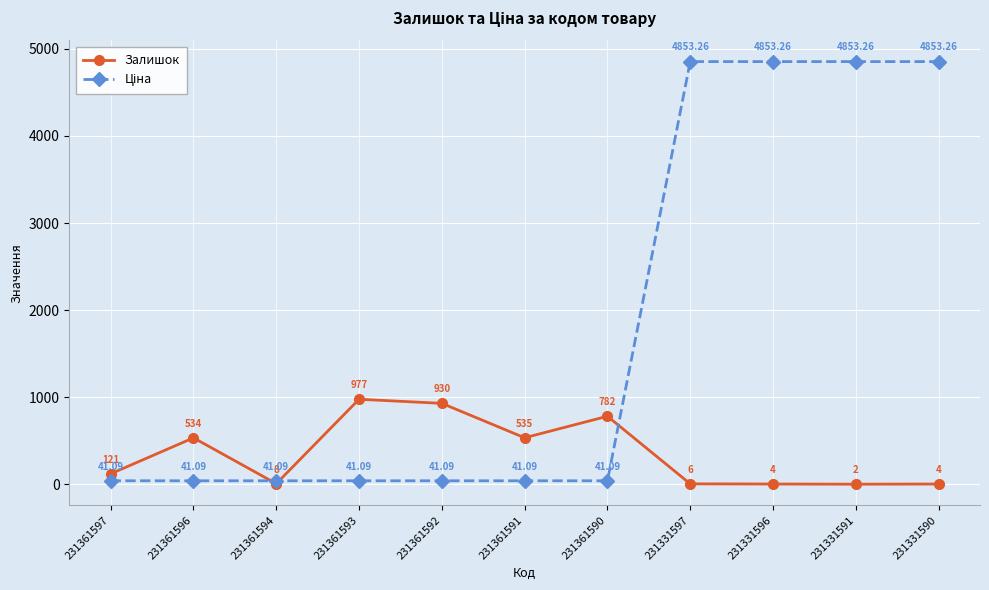

Which series changed the most between 231361593 and 231361590?

Залишок